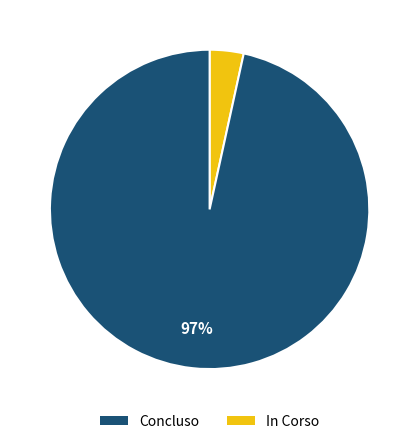

Is there a majority slice in this chart?

Yes